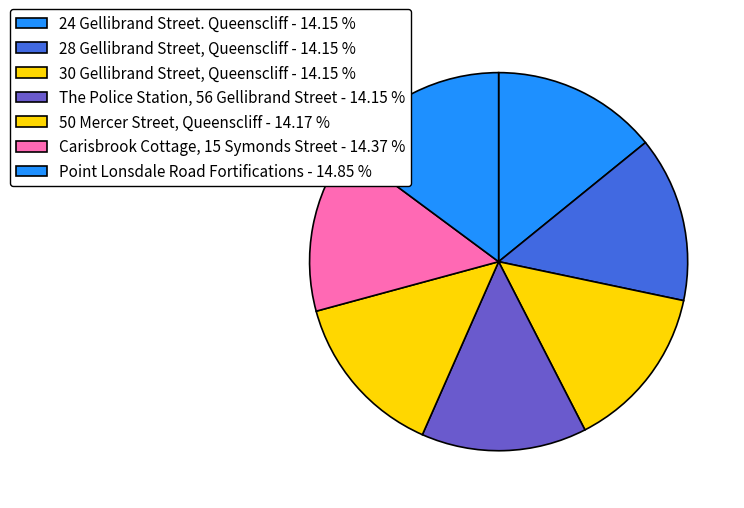

Which slice is the smallest?

24 Gellibrand Street. Queenscliff